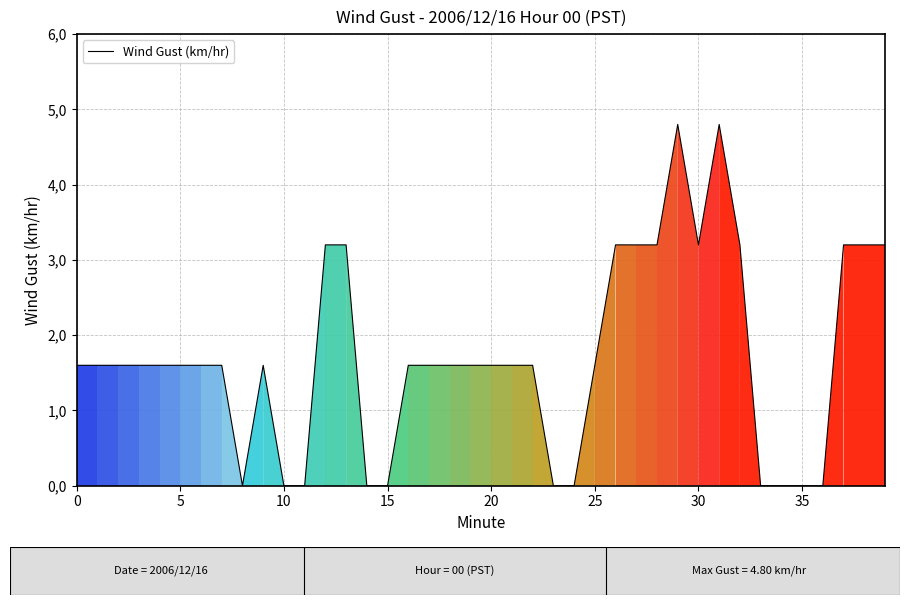

Does the chart have visible grid lines?

Yes